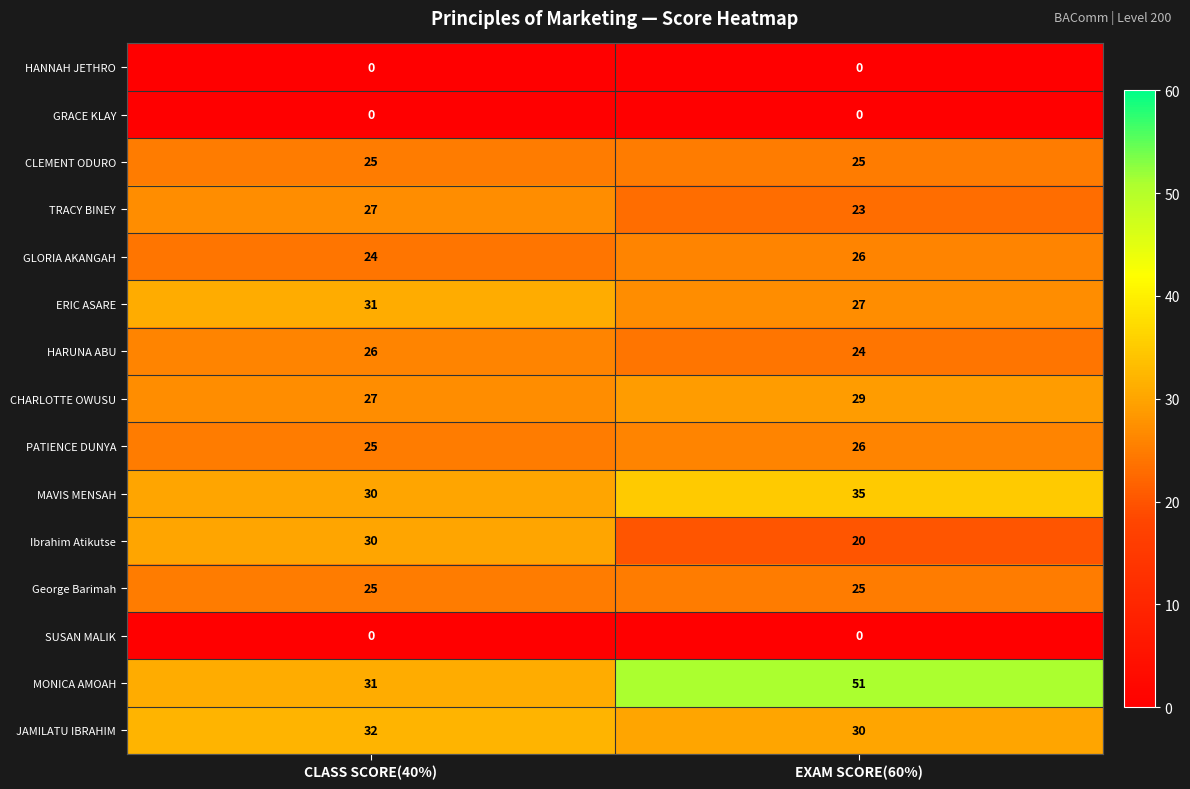

Which series has the widest spread of values?

MONICA AMOAH